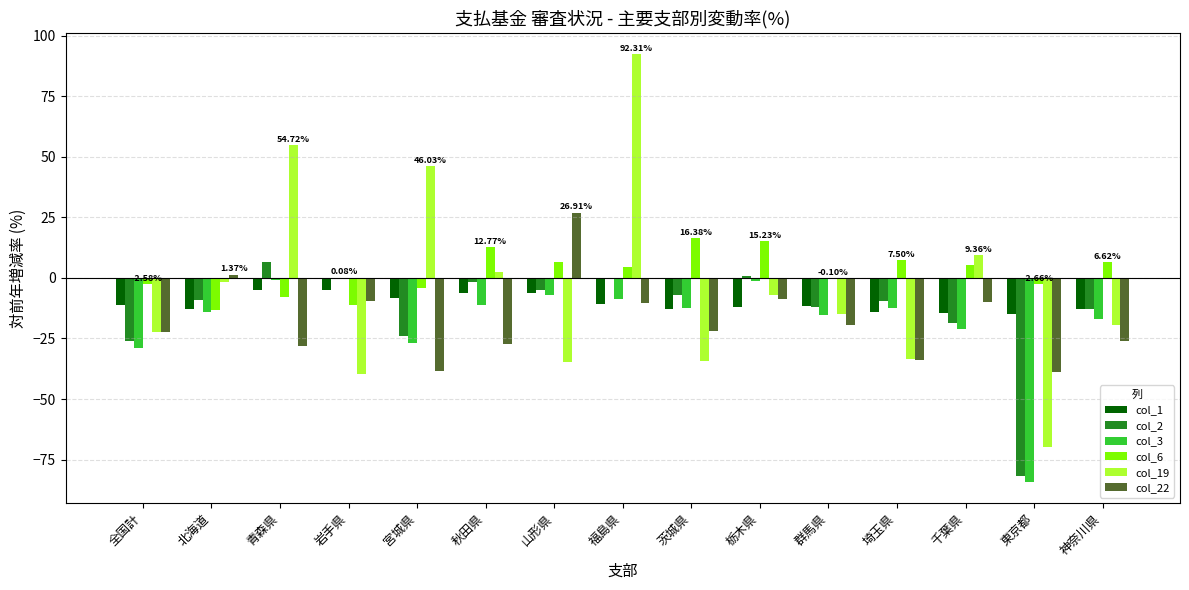

Which series has the largest total across all categories?

col_6